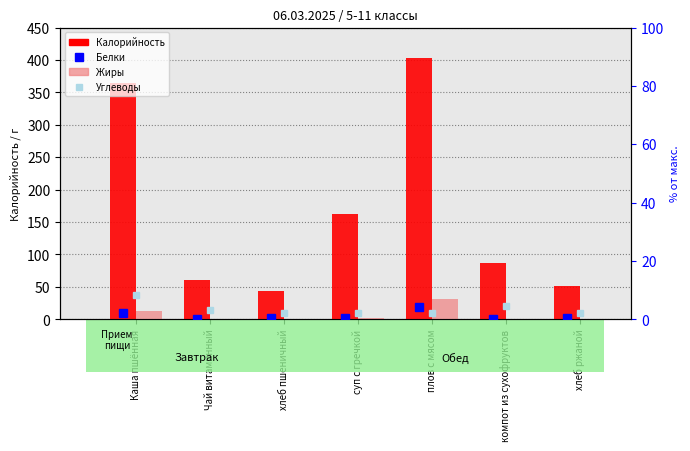

Which label corresponds to the largest value in the chart?

плов с мясом